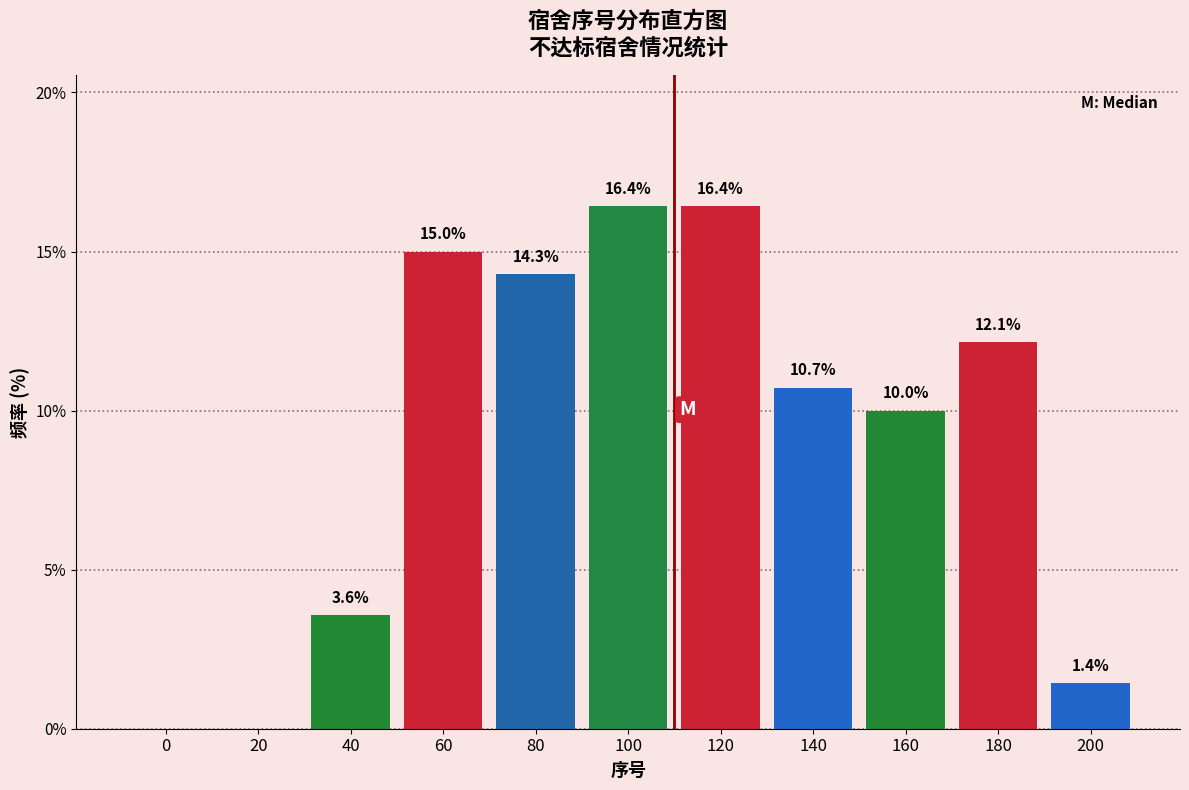

Reading left to right, list all the values displayed in this chart.

0=0.0	20=0.0	40=3.6	60=15.0	80=14.3	100=16.4	120=16.4	140=10.7	160=10.0	180=12.1	200=1.4